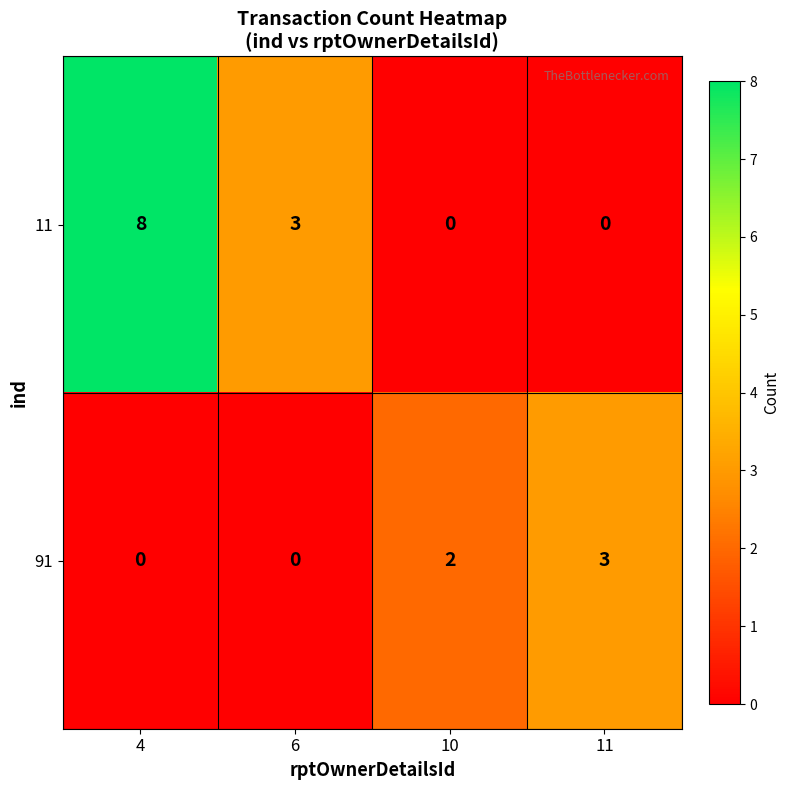

Reading left to right, extract all data points from this chart.

11: 8	3	0	0
91: 0	0	2	3